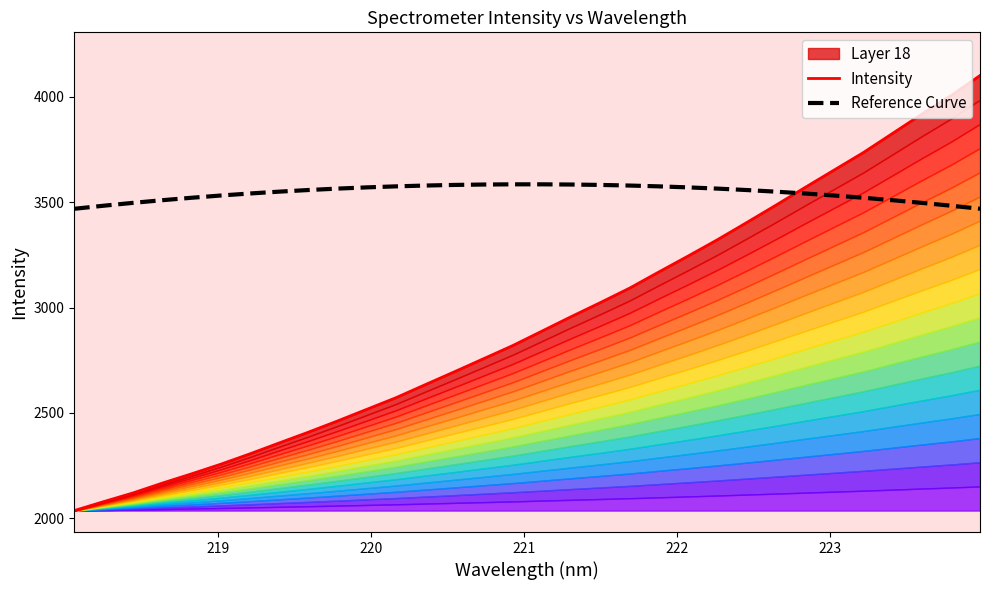

What is the difference between the maximum and minimum values in the Reference Curve series?

116.1